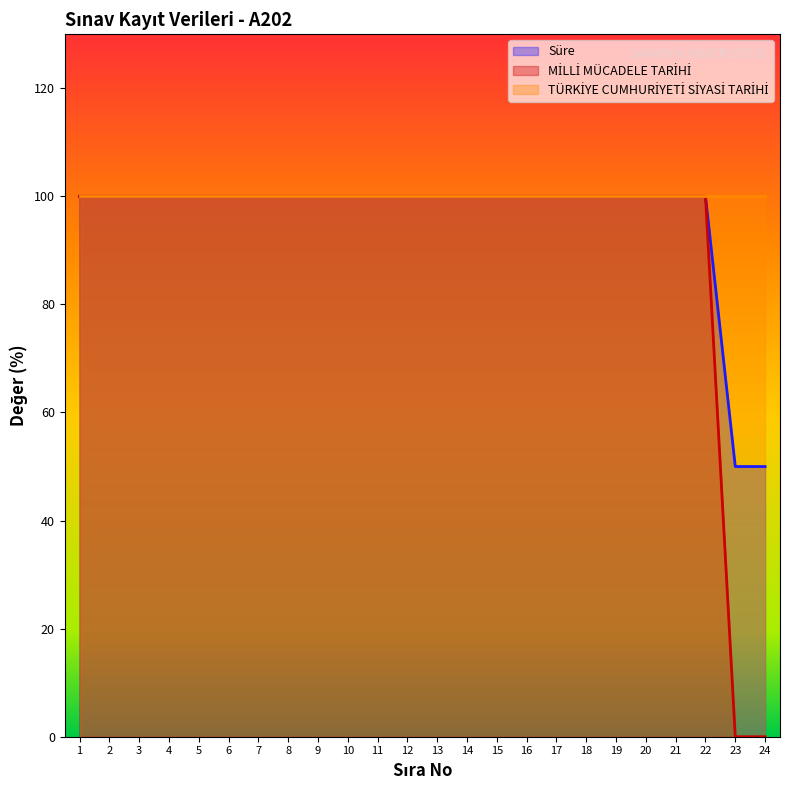

The Süre series shows 20 at 6. True or false?

False